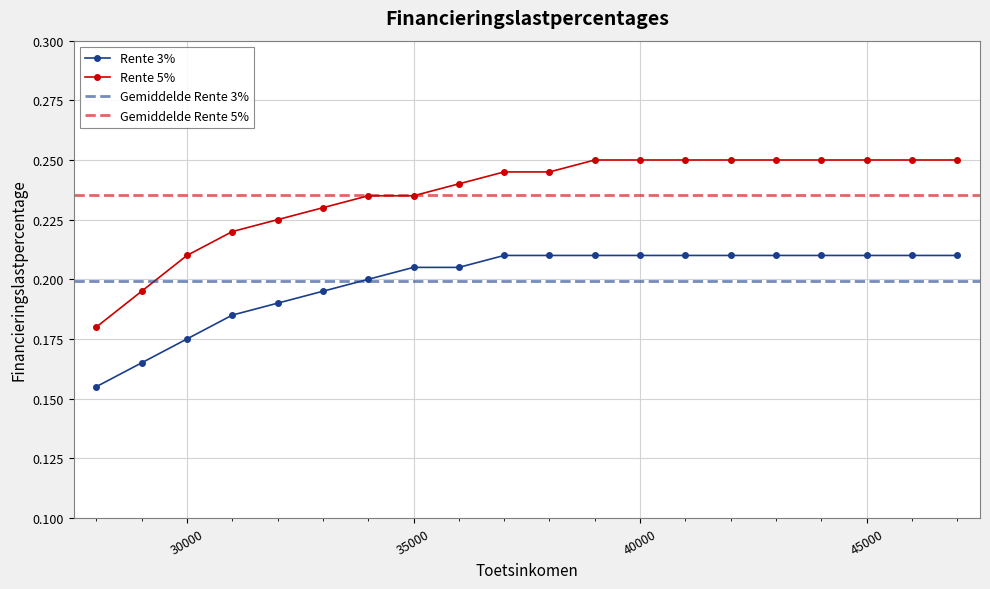

At 30000, list the series in order from largest to smallest.

Rente 5%, Rente 3%